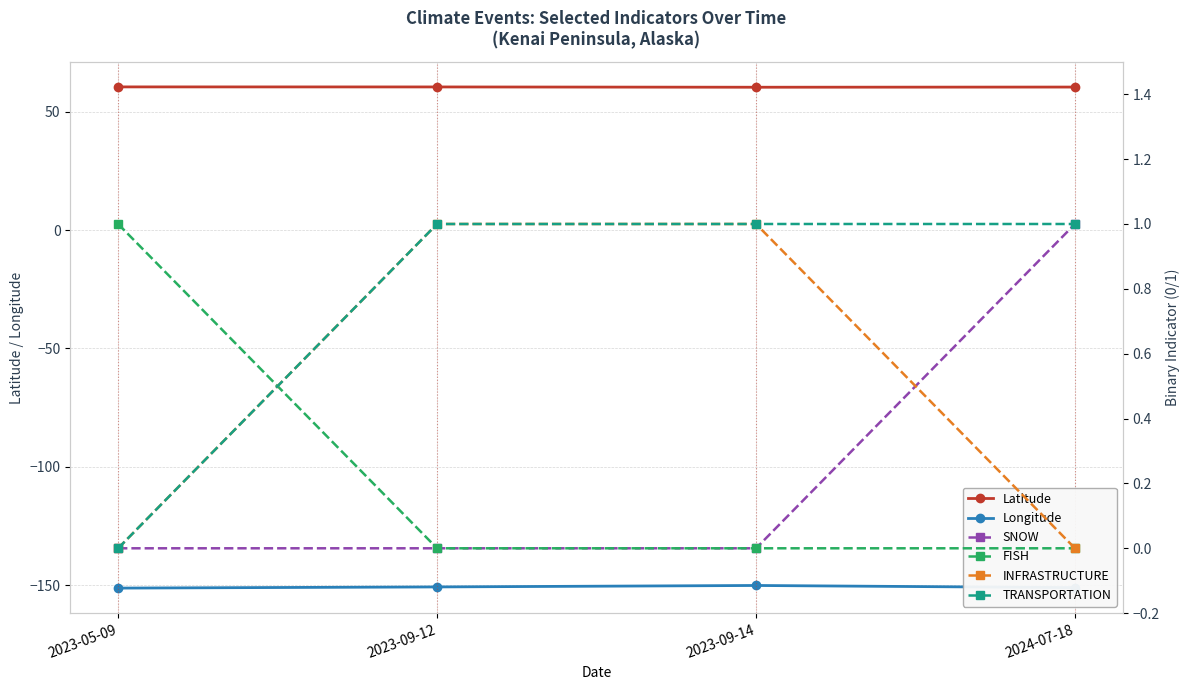

True or false: Latitude and TRANSPORTATION cross at least once.

False